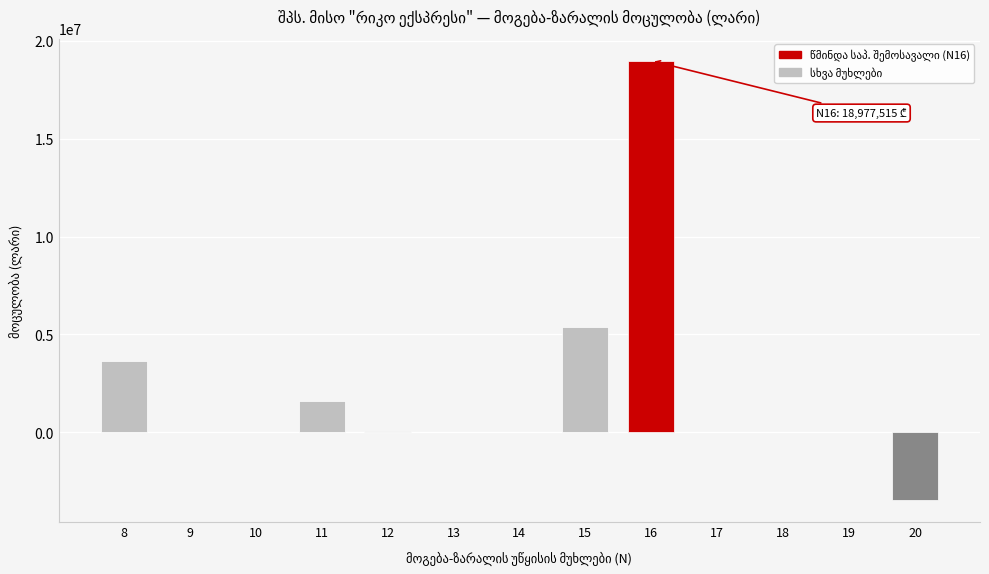

The value at 17 is 0.0. True or false?

True